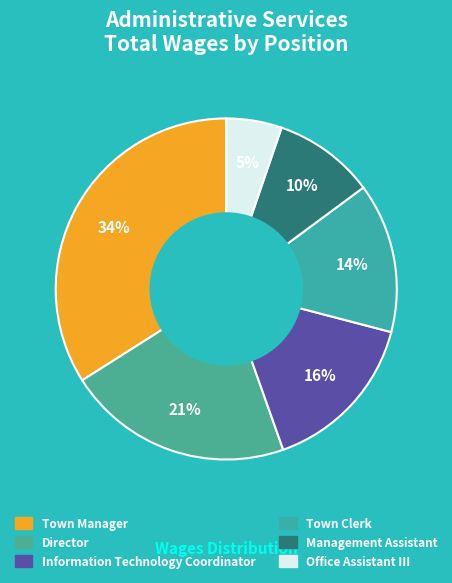

Count the number of slices in the pie.

6